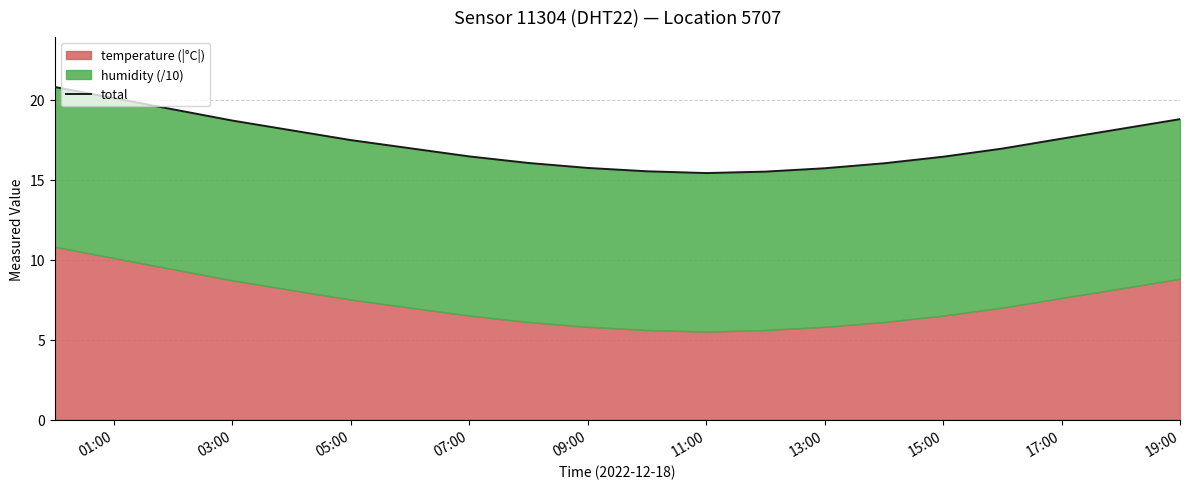

True or false: the data shows 30.7 at 03:00.

False